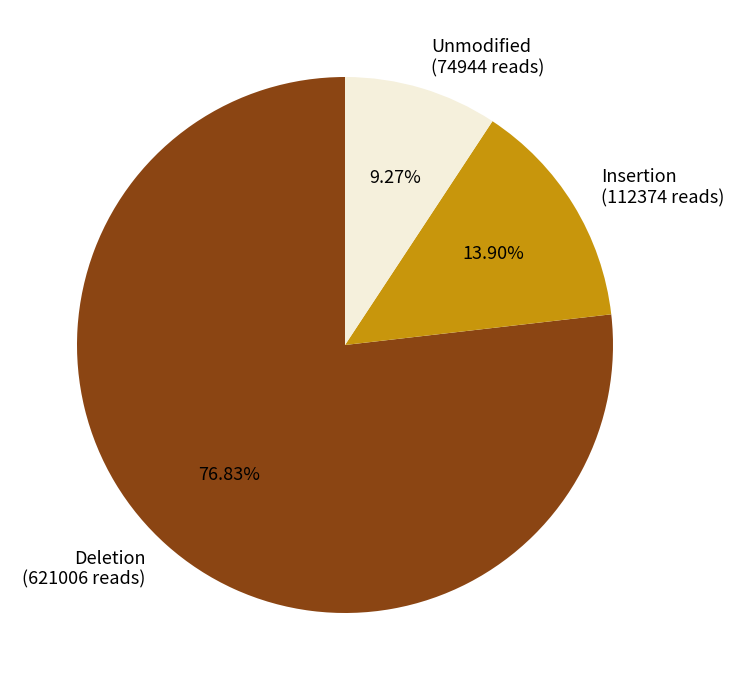

Is there a majority slice in this chart?

Yes